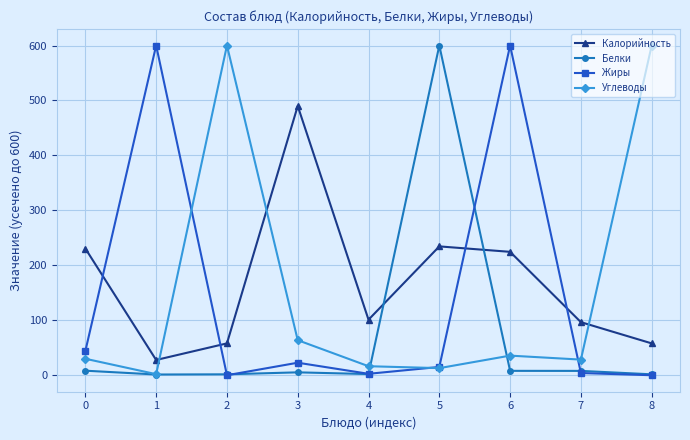

What is the lowest value of the Калорийность series?

28.0